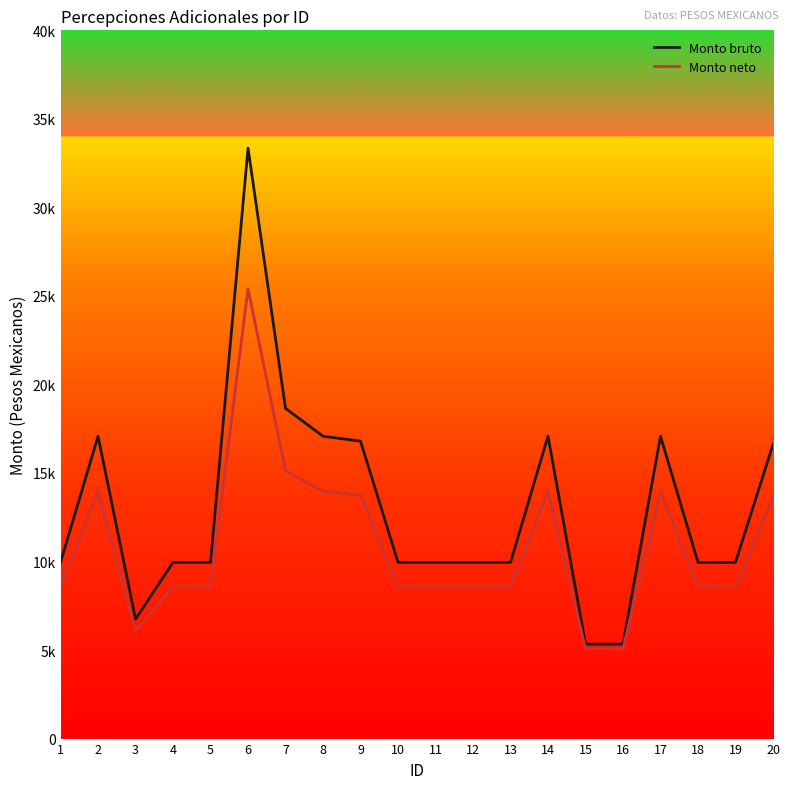

Rank the series by their maximum value, from highest to lowest.

Monto bruto, Monto neto